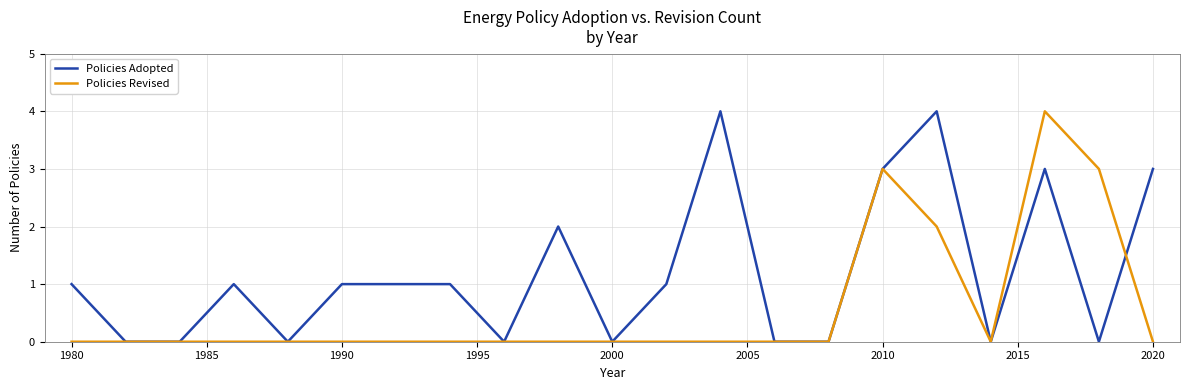

List the series in order of their overall mean, highest first.

Policies Adopted, Policies Revised